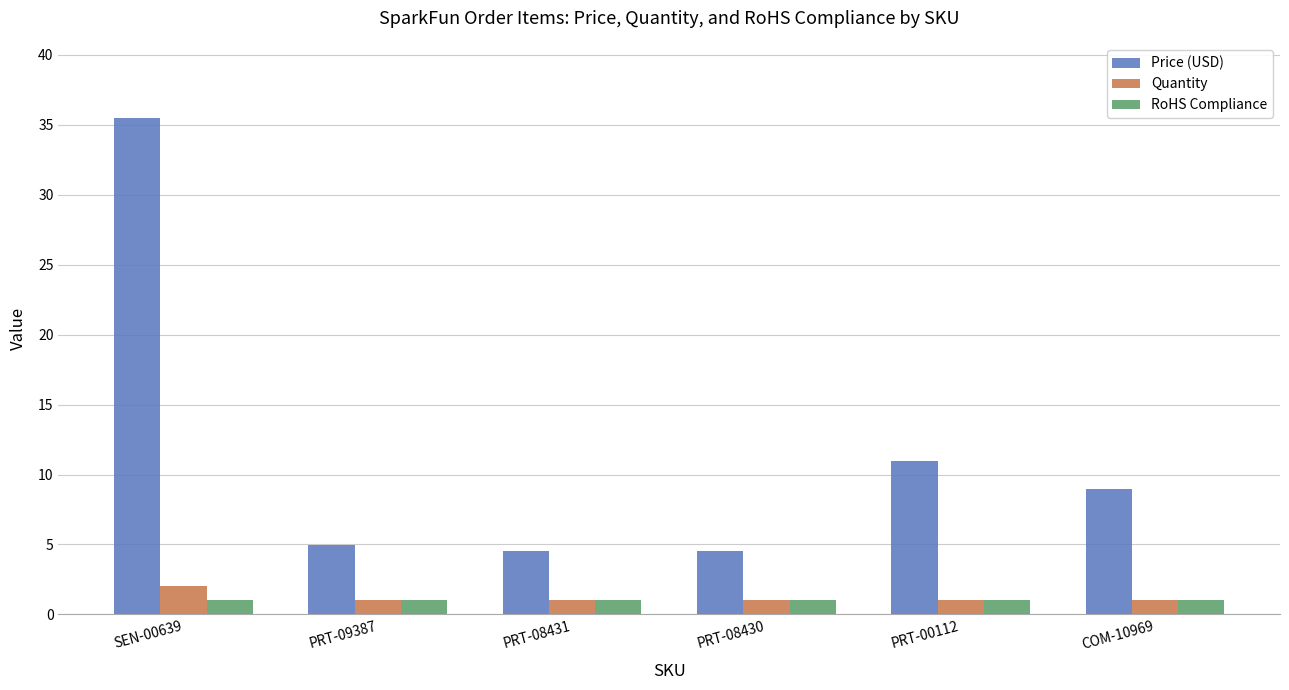

At which label does Price (USD) first exceed 8?

SEN-00639